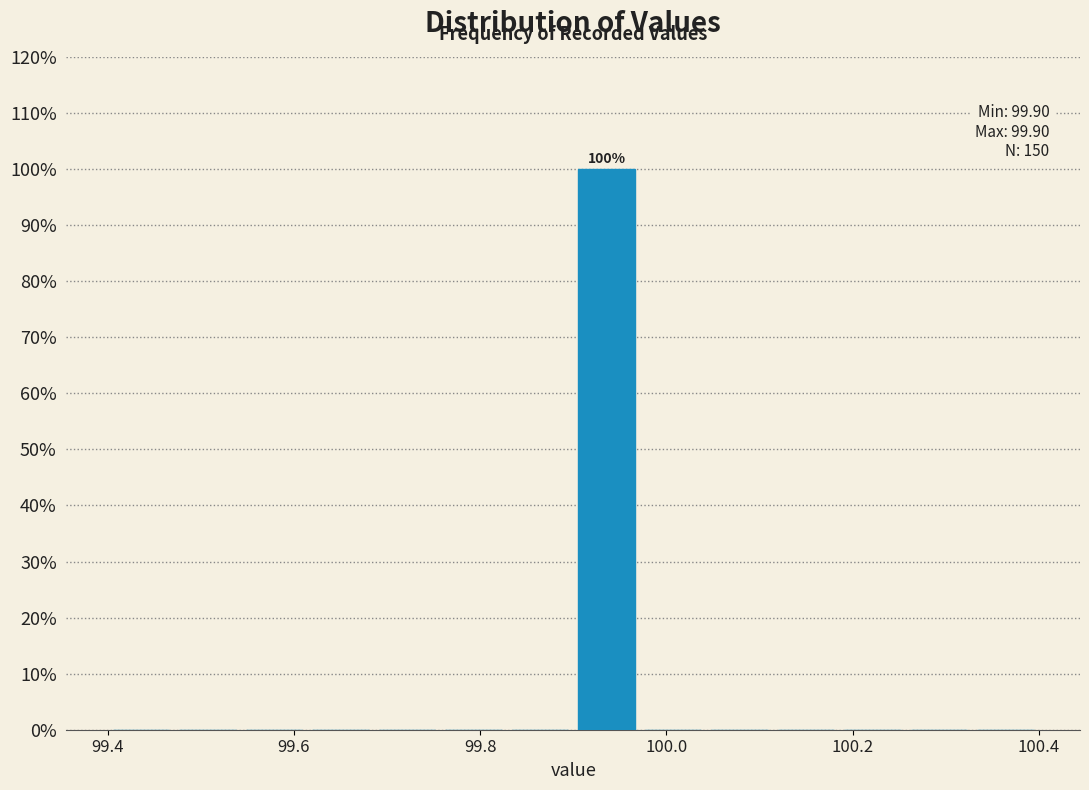

Around what value on the x-axis is the tallest bar? Give the approximate position of its centre, as read against the axis.

99.94